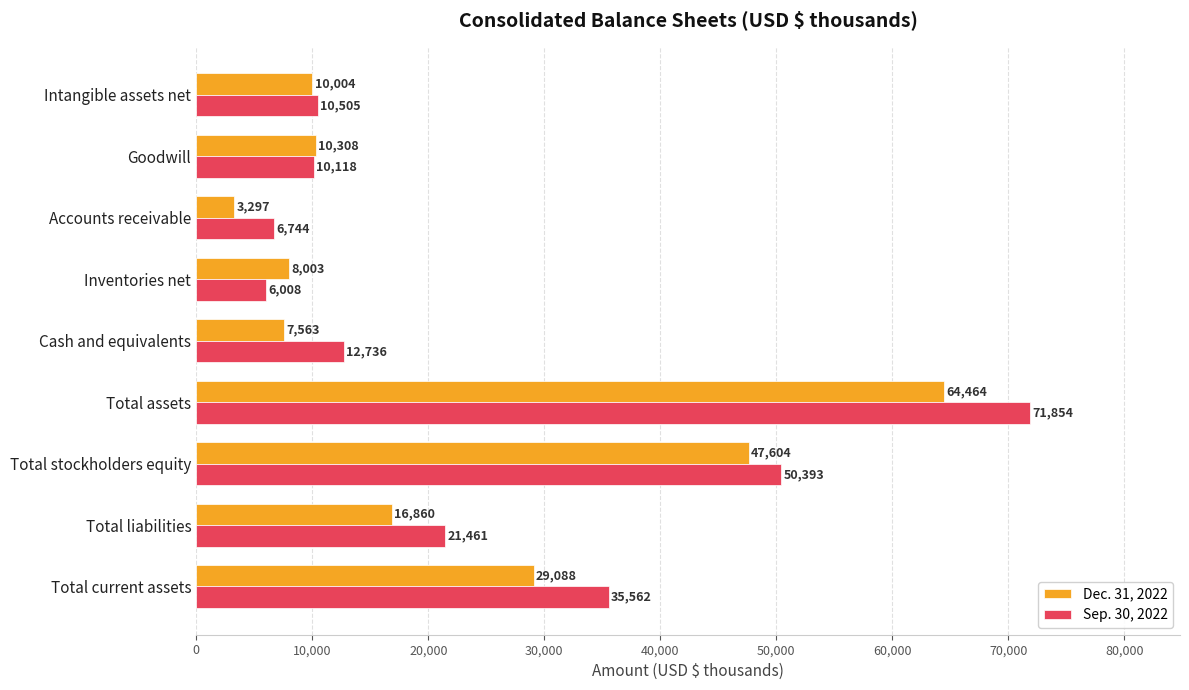

Which series has the widest spread of values?

Sep. 30, 2022